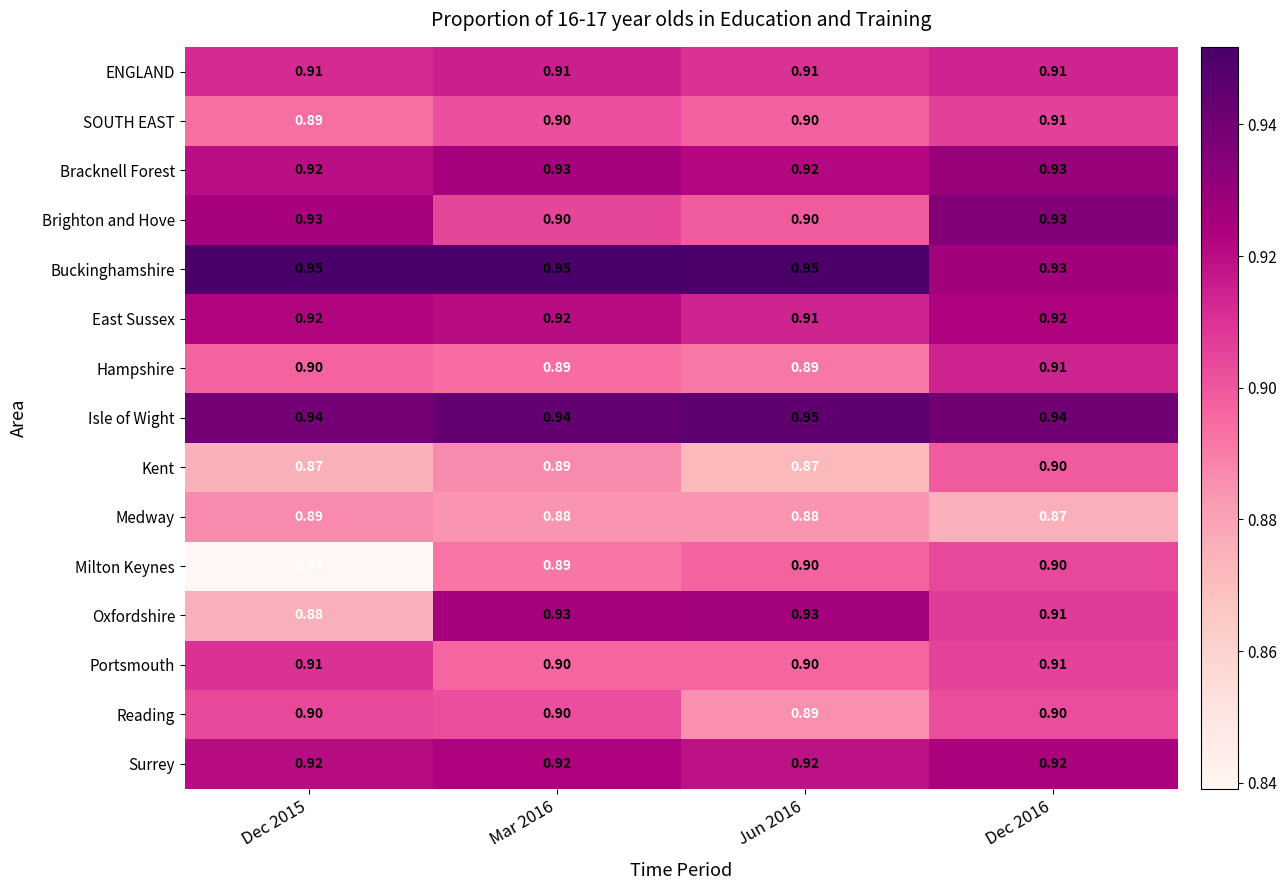

Which series has the largest total across all categories?

Buckinghamshire